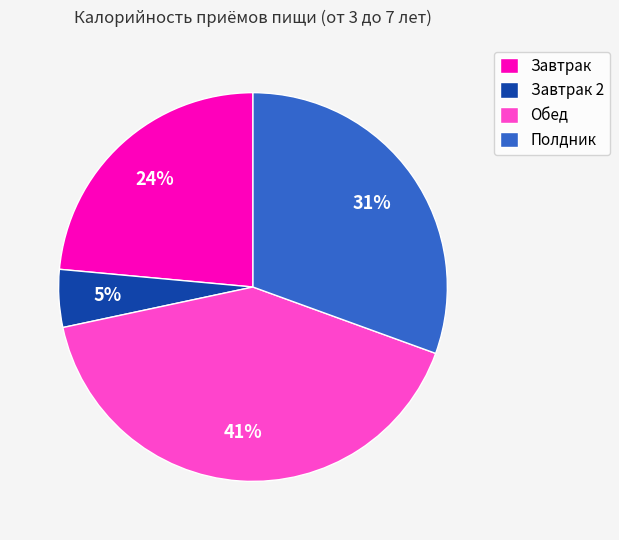

Which has a higher value, Полдник or Завтрак 2?

Полдник